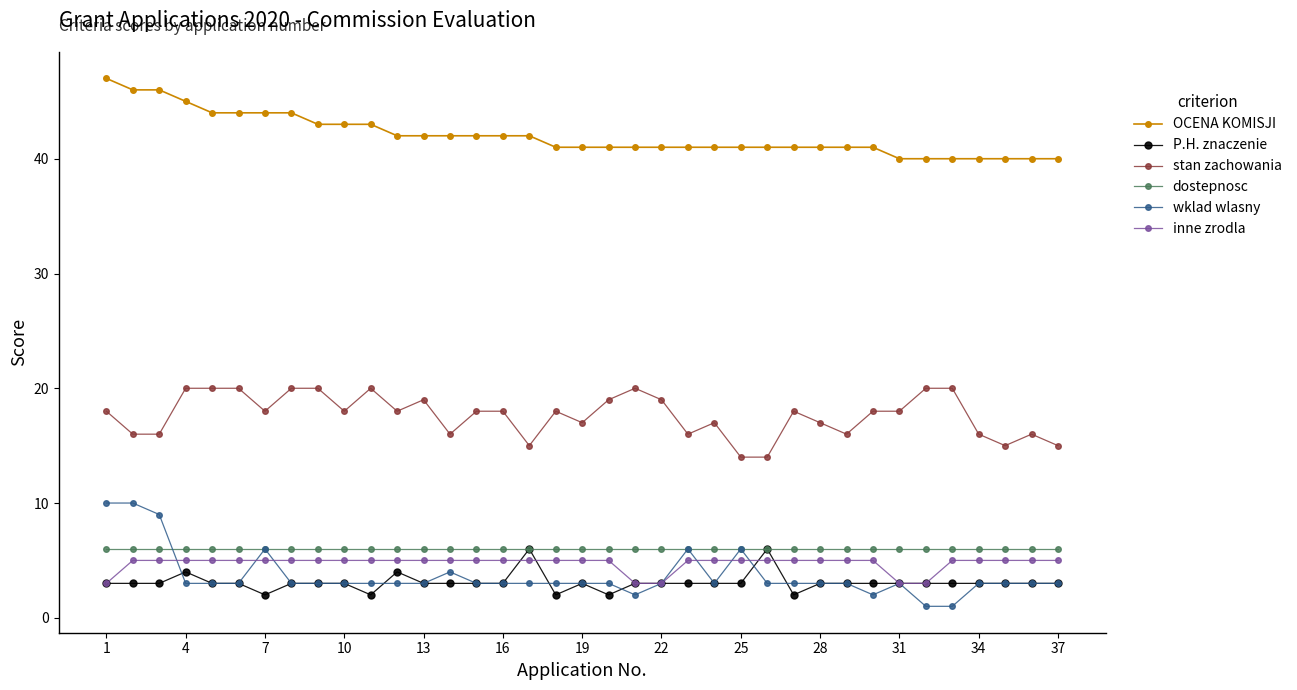

What are all the series names shown in the legend?

OCENA KOMISJI, P.H. znaczenie, stan zachowania, dostepnosc, wklad wlasny, inne zrodla